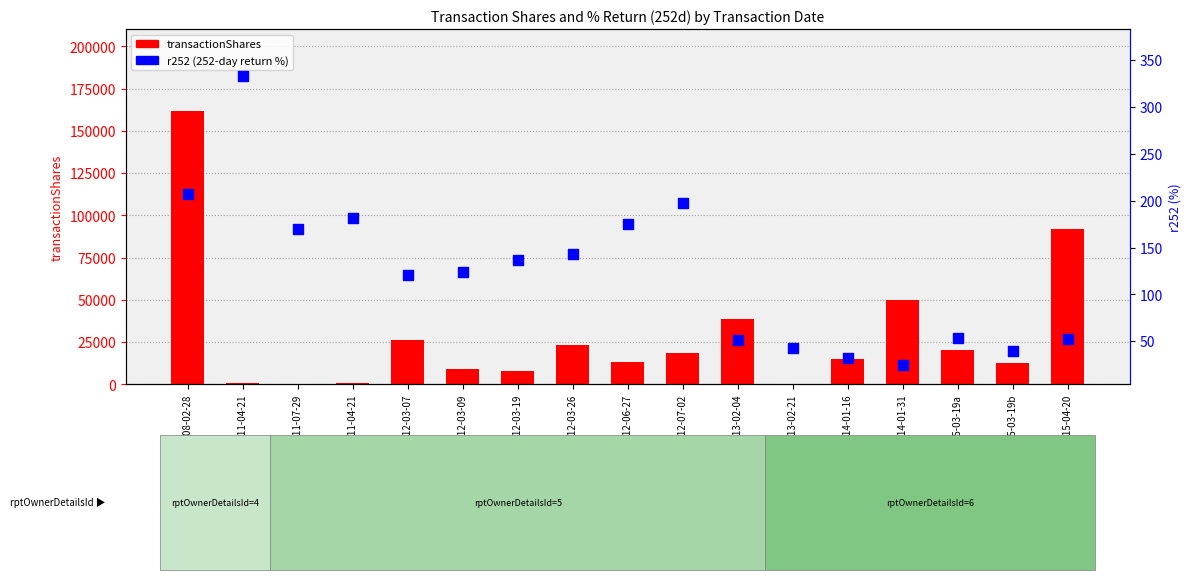

What is the total value across all series at 2011-04-21?

981